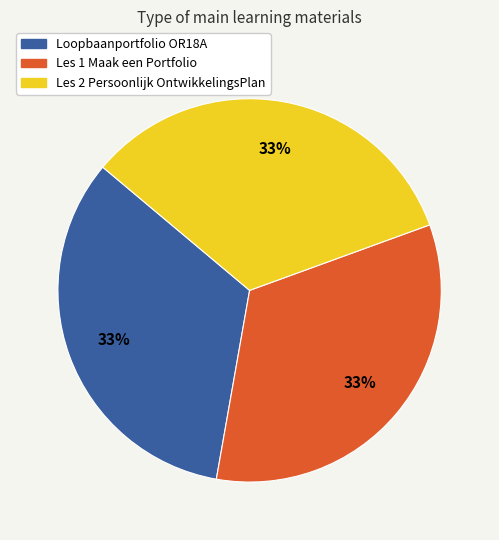

To the nearest percent, what percentage of the pie is Les 2 Persoonlijk OntwikkelingsPlan?

33%